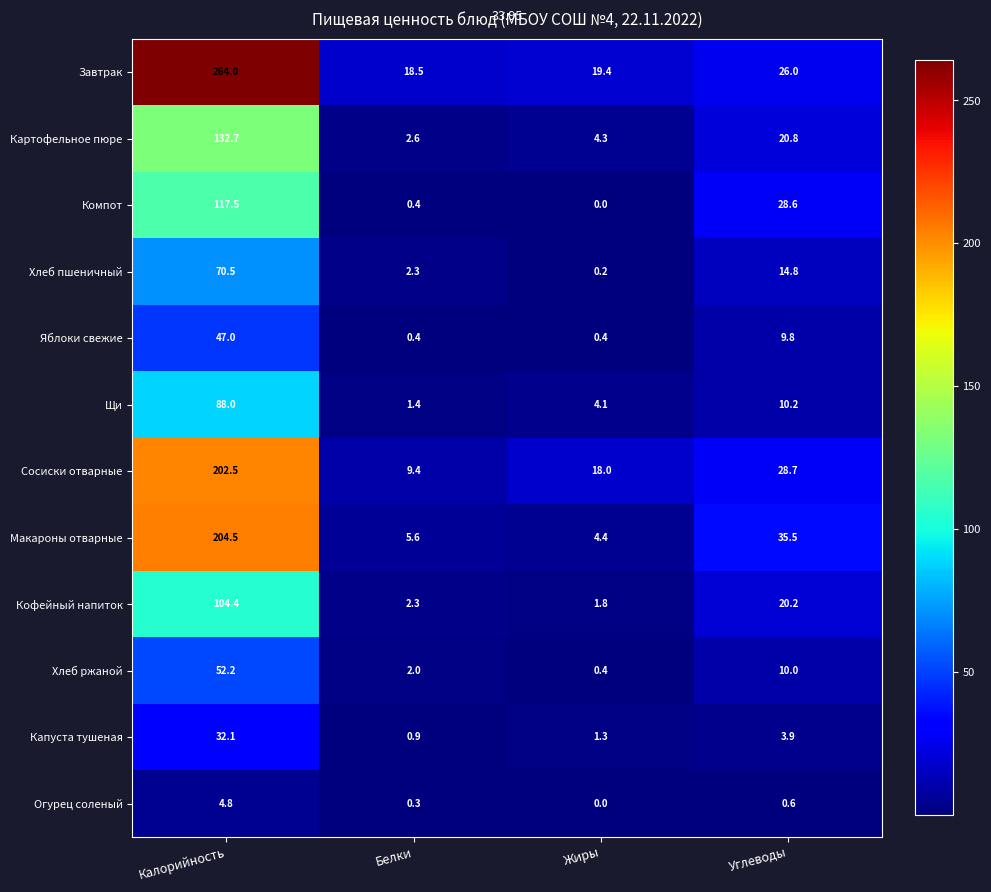

The Капуста тушеная series shows 3.9 at Углеводы. True or false?

True